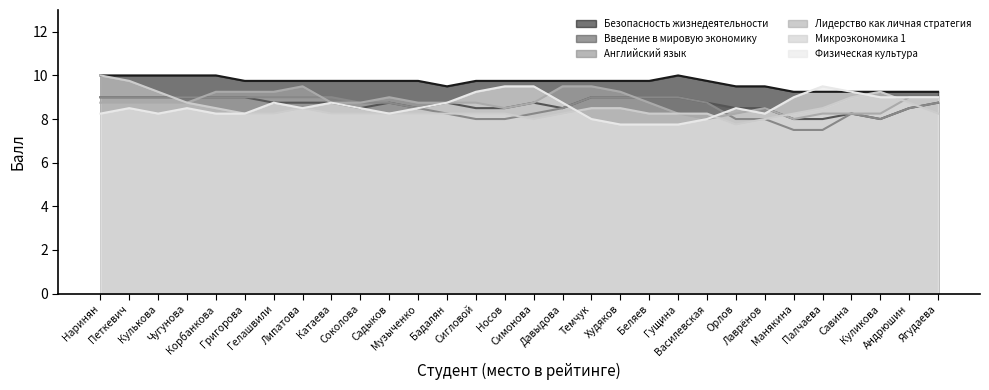

What is the total value across all series at Темчук?

53.8